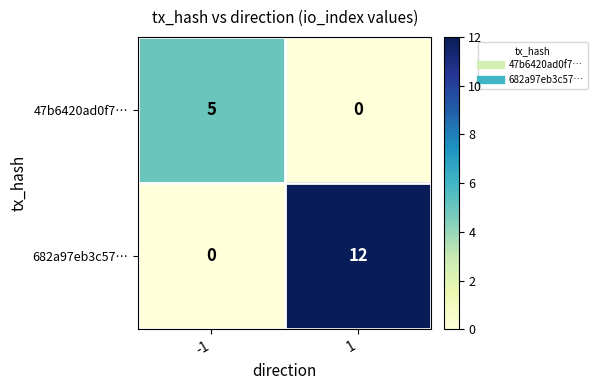

What is the total value across all series at 1?

12